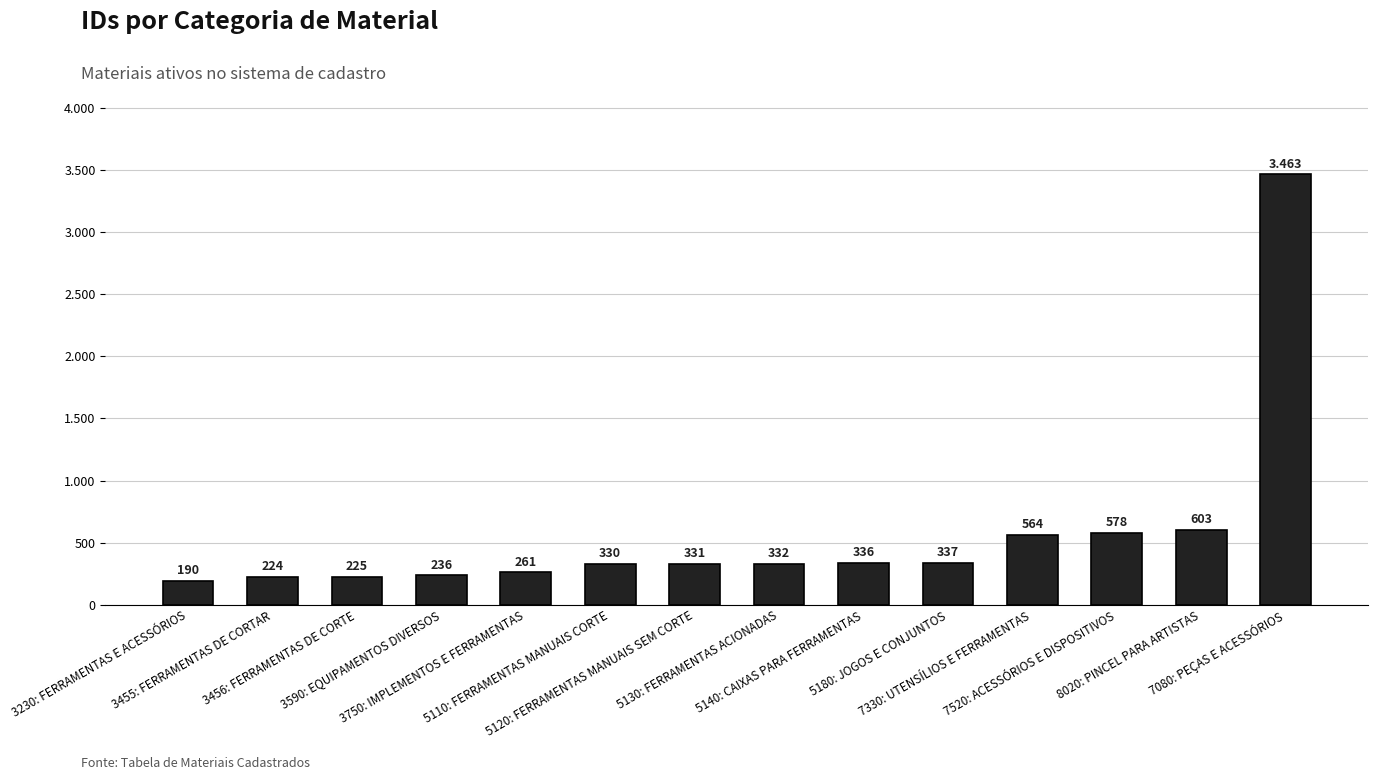

List the labels in order of value, largest first.

7080: PEÇAS E ACESSÓRIOS, 8020: PINCEL PARA ARTISTAS, 7520: ACESSÓRIOS E DISPOSITIVOS, 7330: UTENSÍLIOS E FERRAMENTAS, 5180: JOGOS E CONJUNTOS, 5140: CAIXAS PARA FERRAMENTAS, 5130: FERRAMENTAS ACIONADAS, 5120: FERRAMENTAS MANUAIS SEM CORTE, 5110: FERRAMENTAS MANUAIS CORTE, 3750: IMPLEMENTOS E FERRAMENTAS, 3590: EQUIPAMENTOS DIVERSOS, 3456: FERRAMENTAS DE CORTE, 3455: FERRAMENTAS DE CORTAR, 3230: FERRAMENTAS E ACESSÓRIOS